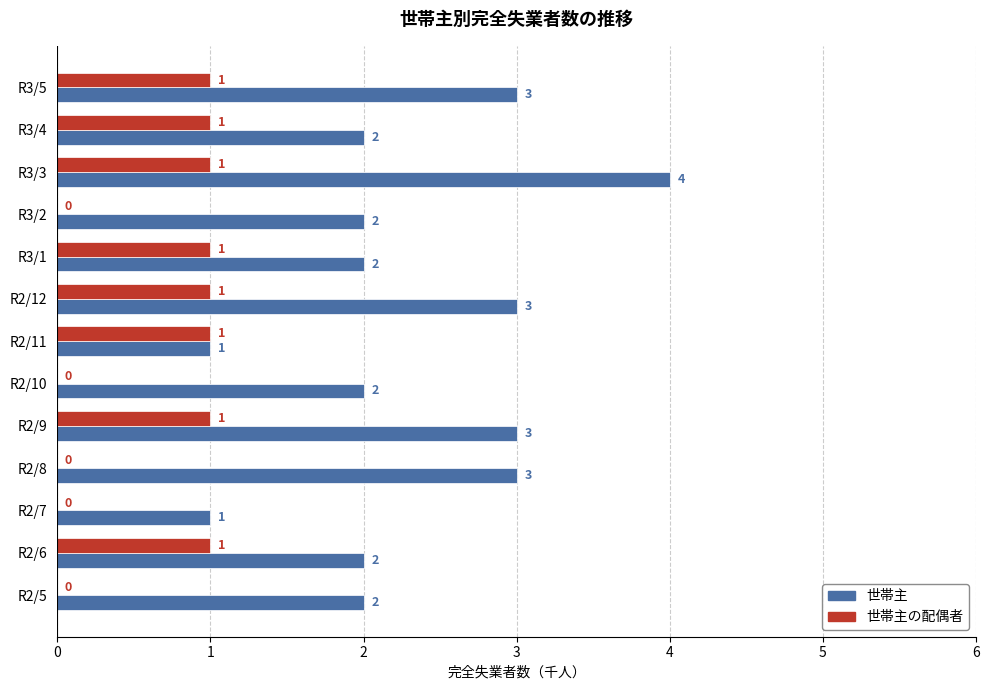

Between R2/9 and R3/3, which series saw the biggest shift?

世帯主